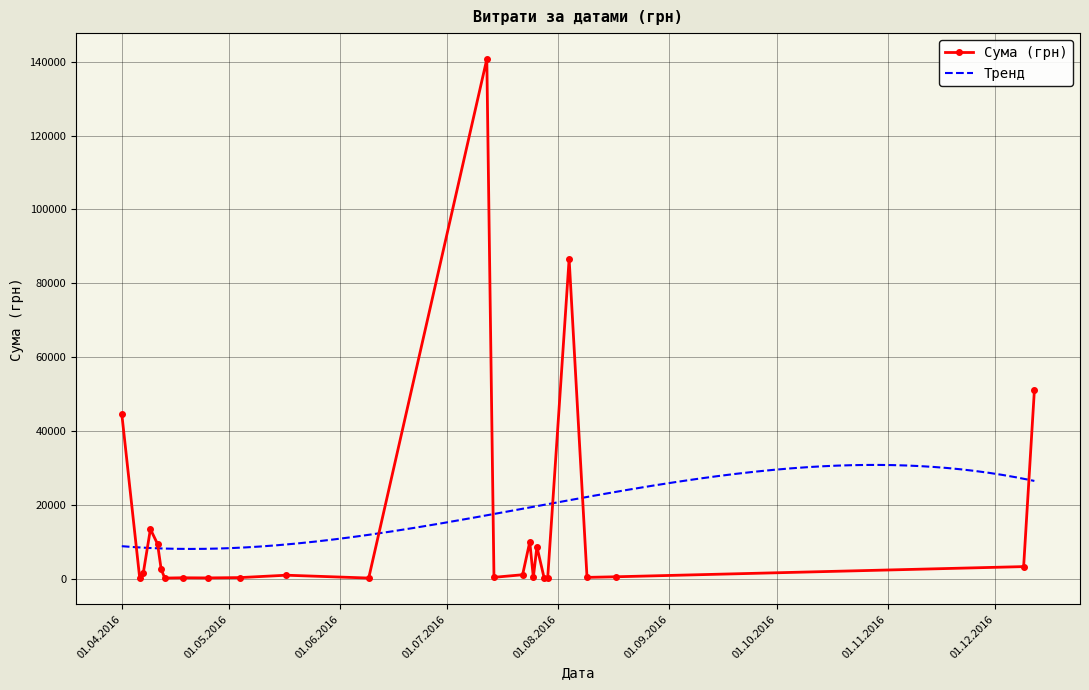

What is the value of the Сума (грн) point at the 18th from the left?

8661.0